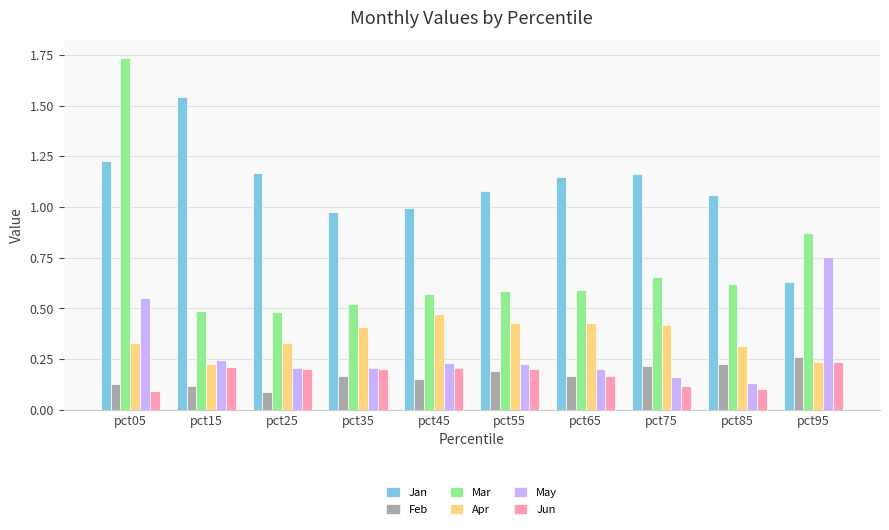

True or false: May has a value of 0.2 at pct05.

False